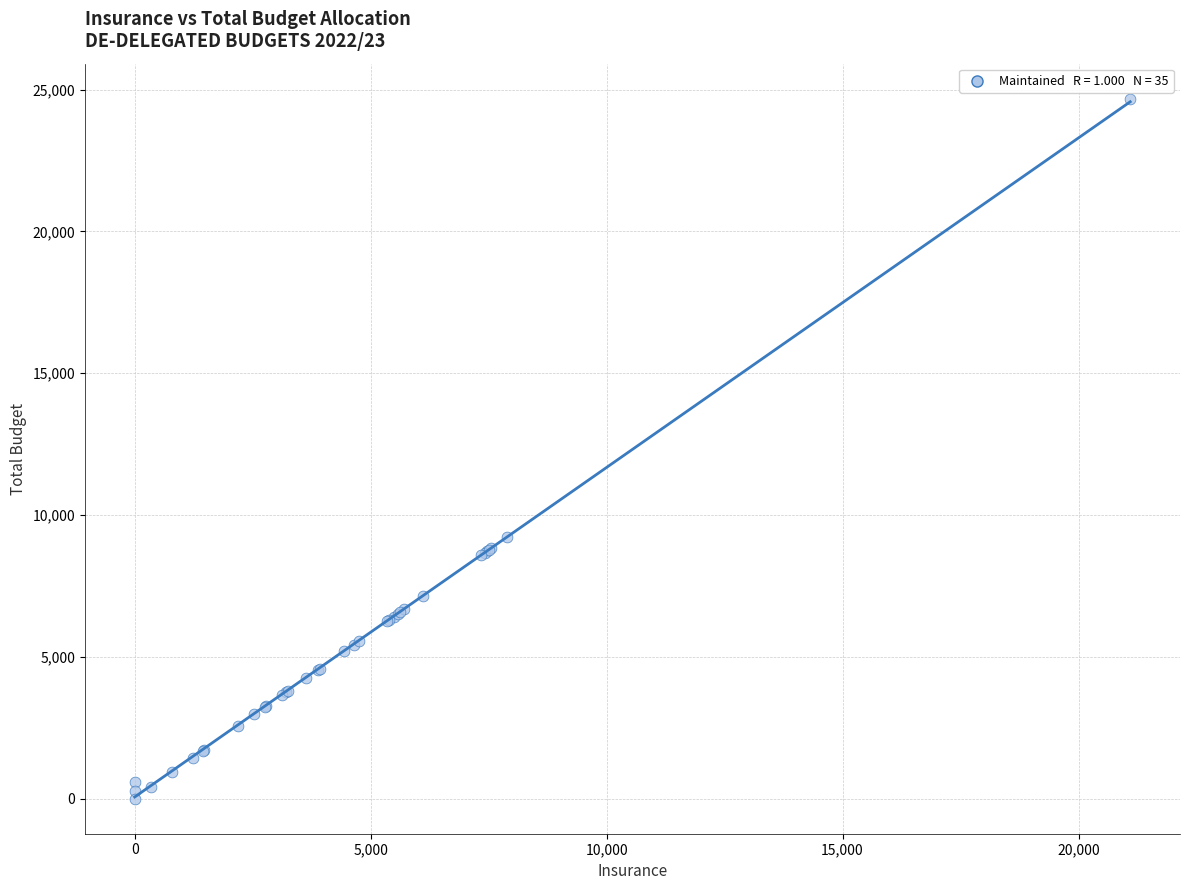

What Y value in the scatter plot is closest to 12341?

9224.4